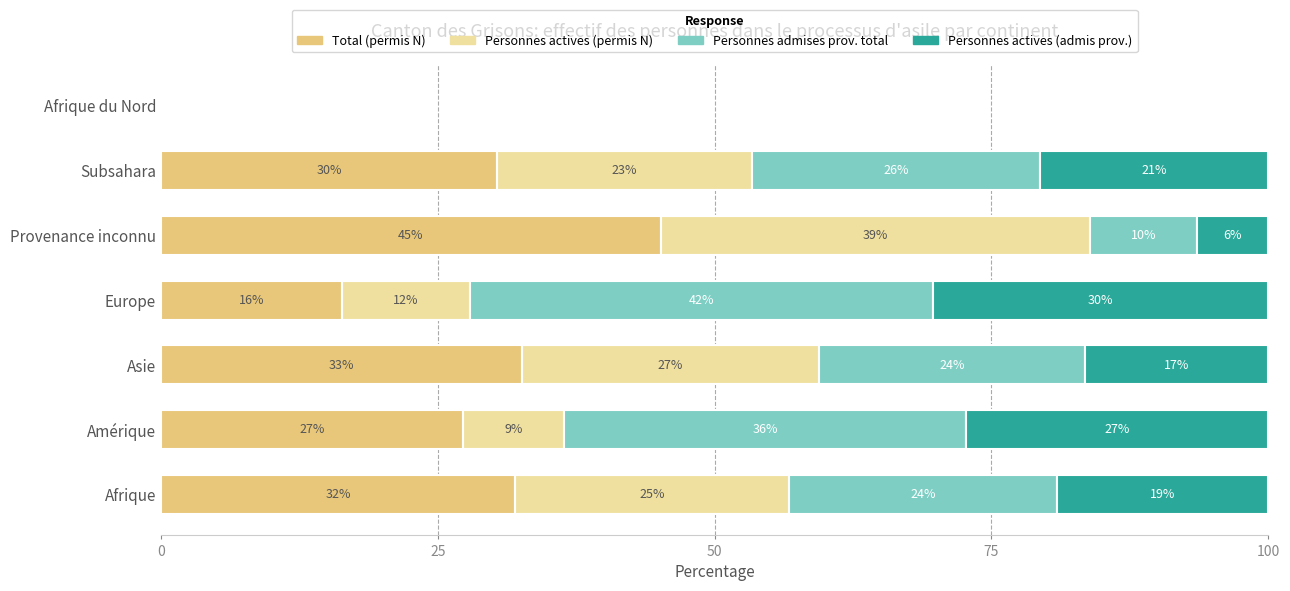

What are all the series names shown in the legend?

Total (permis N), Personnes actives (permis N), Personnes admises prov. total, Personnes actives (admis prov.)